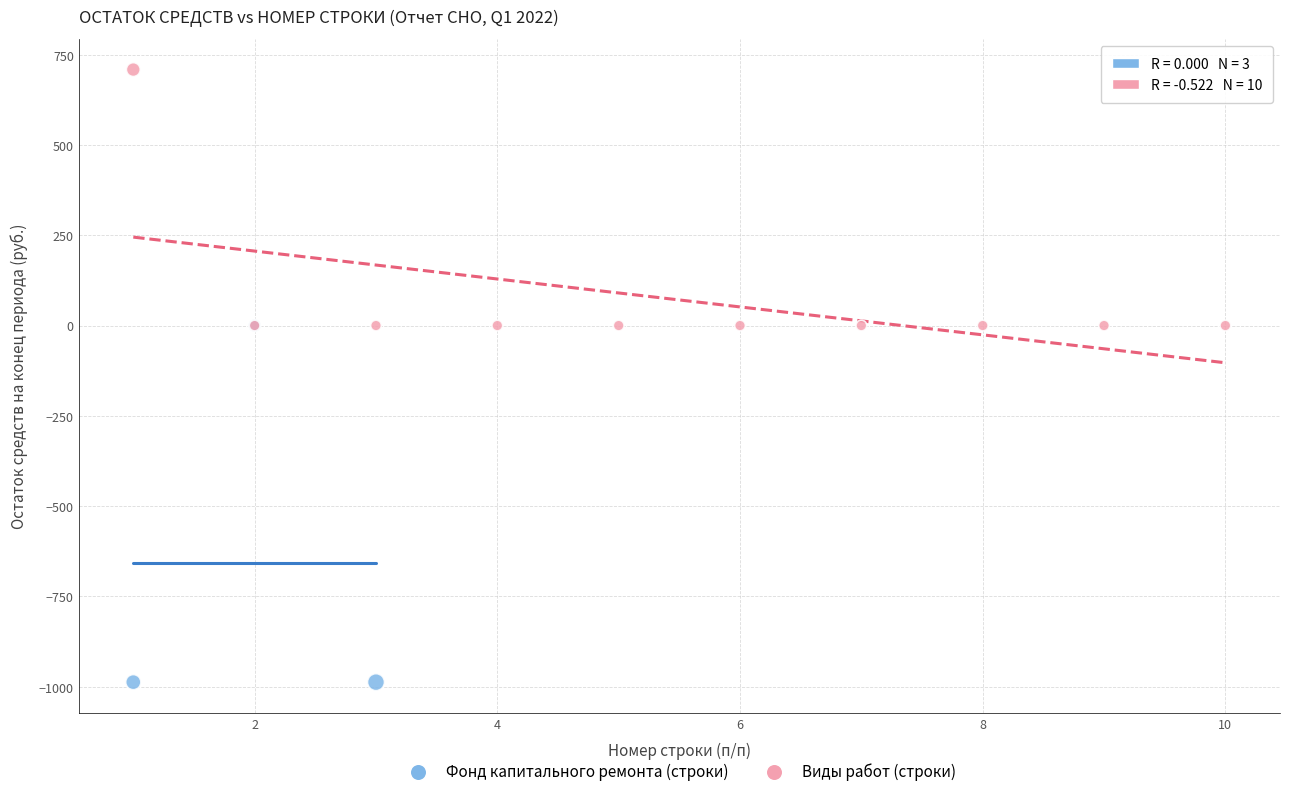

Which series has the largest Y range (max minus min)?

Фонд капитального ремонта (строки)